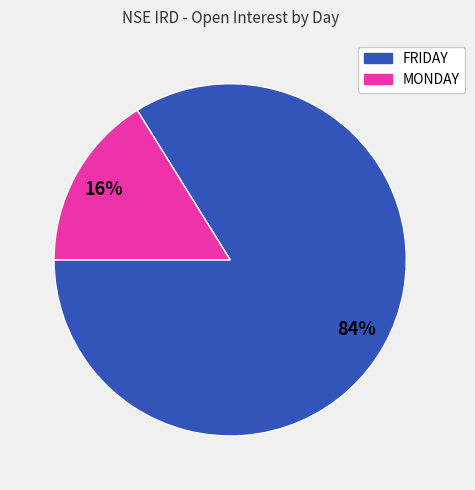

Is there a majority slice in this chart?

Yes